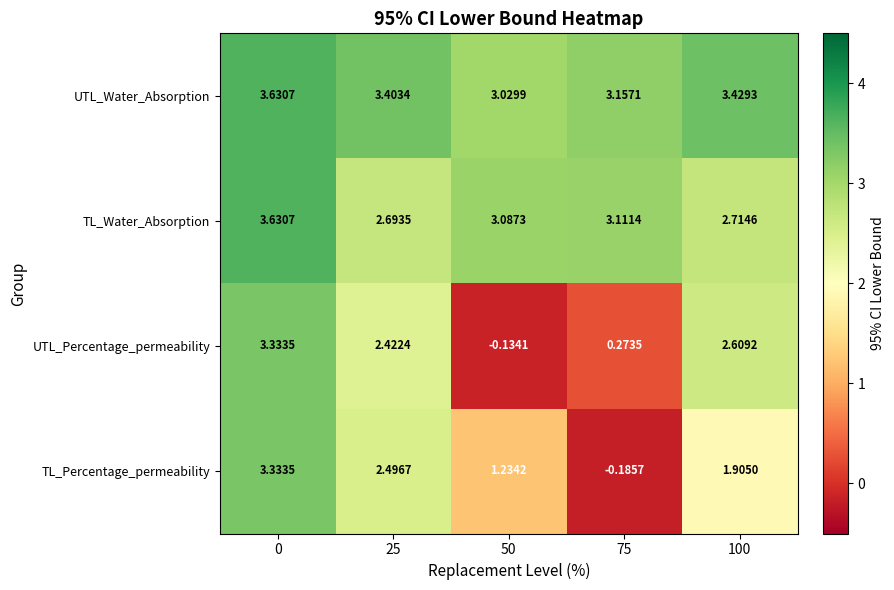

Which series has the largest total across all categories?

UTL_Water_Absorption